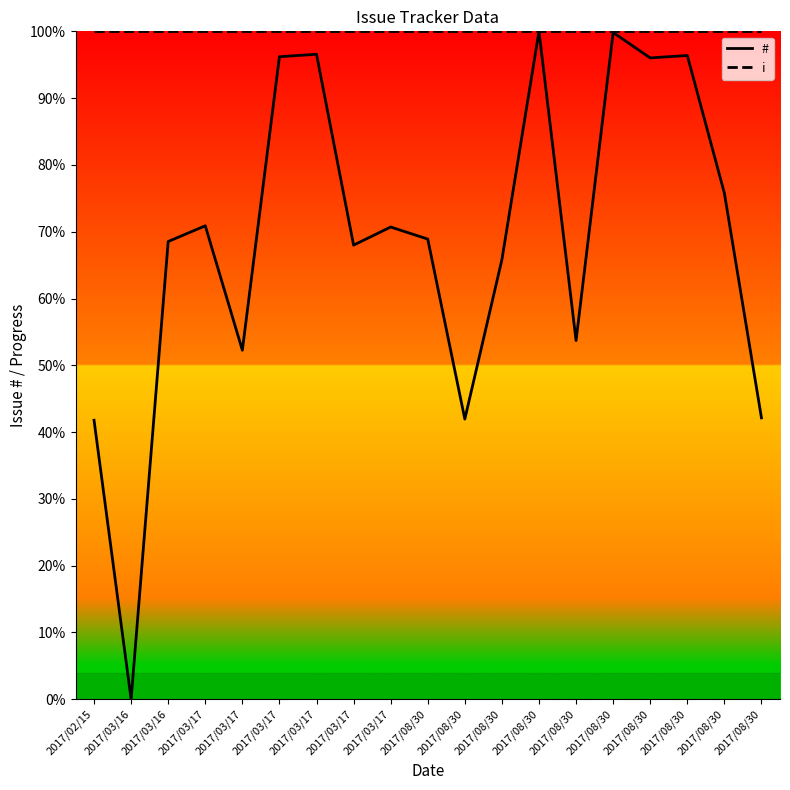

The # series shows 107.1 at 2017/08/30. True or false?

False